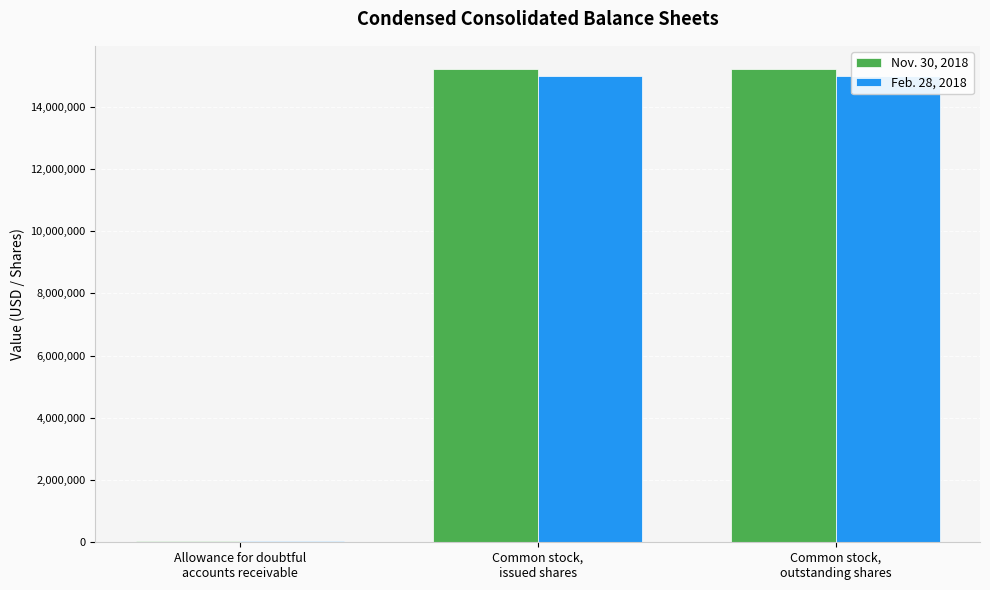

Is the value of Nov. 30, 2018 at Allowance for doubtful
accounts receivable greater than the value of Feb. 28, 2018 at Common stock,
issued shares?

No